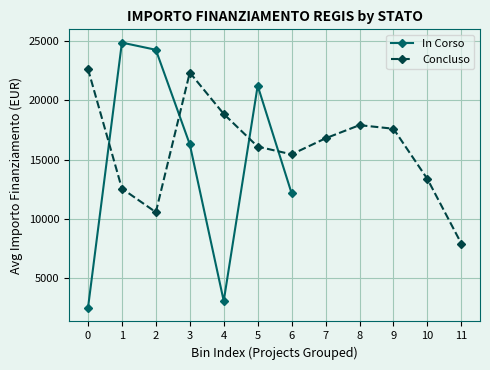

Which series has the widest spread of values?

In Corso